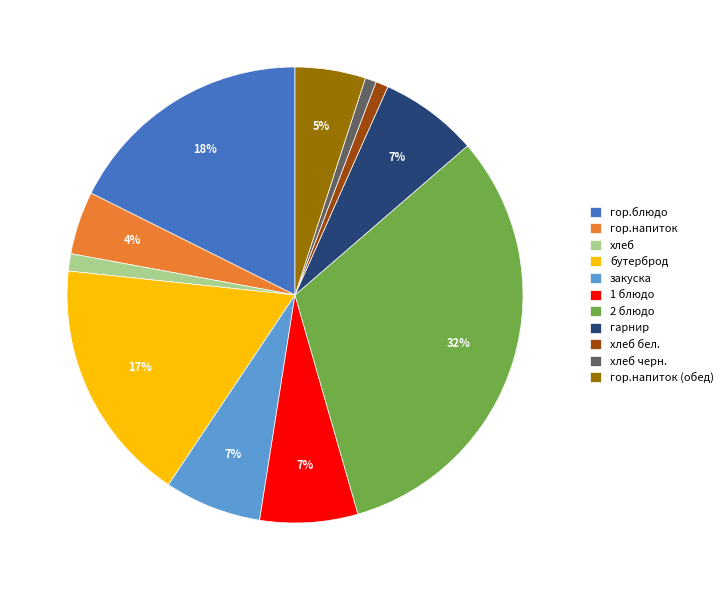

Count the number of slices in the pie.

11